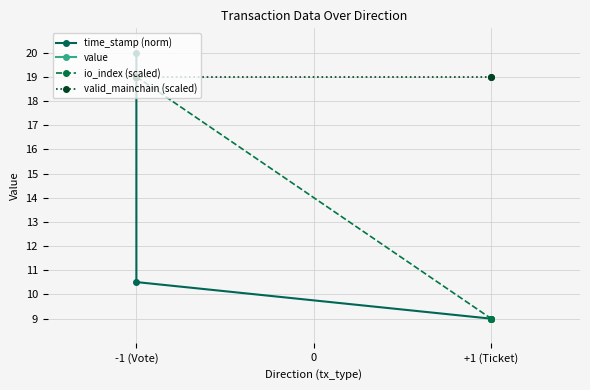

Which series has the widest spread of values?

time_stamp (norm)